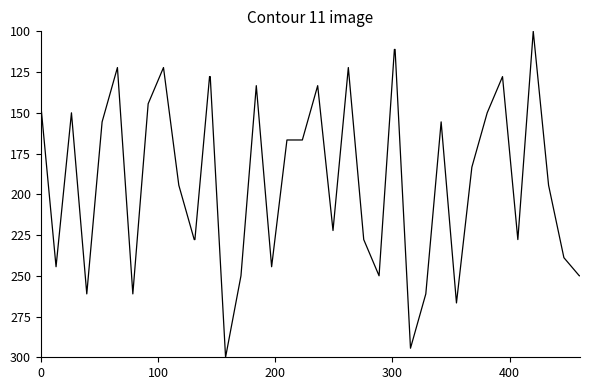

What is the difference between the maximum and minimum values?

200.0